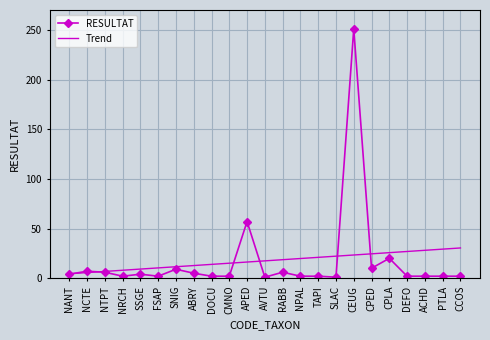

How many categories are shown in the chart?

23